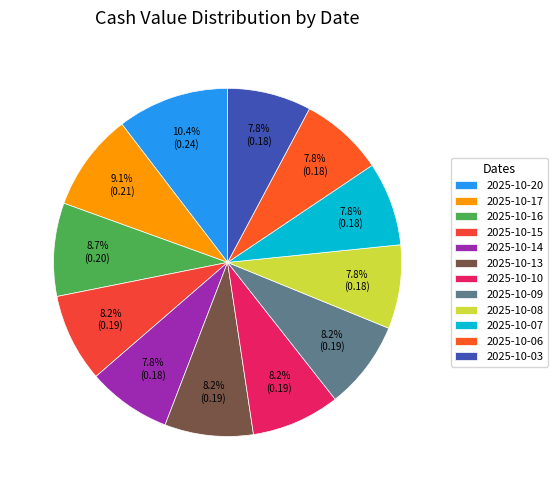

To the nearest percent, what portion does 2025-10-20 represent?

10%